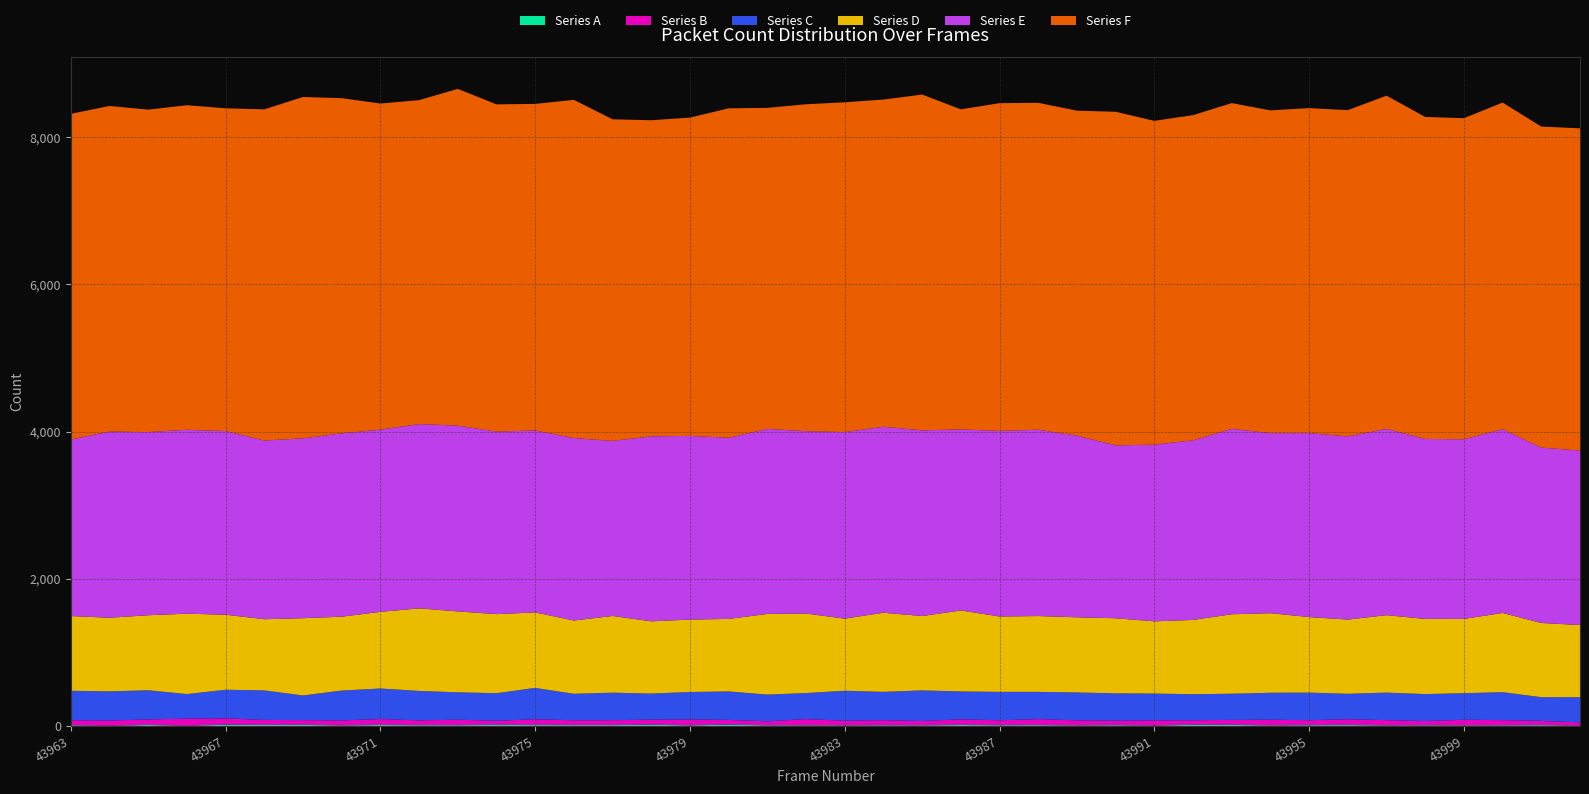

Reading right to left, extract all data points from this chart.

Series A: 5	12	9	8	9	8	13	11	8	15	16	6	11	8	12	11	14	9	10	8	9	9	18	9	17	12	12	13	15	11	11	14	8	15	14	17	4	14	4	10
Series B: 45	58	71	77	59	72	79	68	78	68	62	71	62	69	82	67	77	59	69	64	85	55	65	80	70	67	66	79	56	75	66	81	68	65	69	87	97	75	71	69
Series C: 341	322	380	361	366	374	346	375	366	356	354	364	371	379	370	386	379	416	385	407	354	363	387	373	354	374	360	426	375	372	400	415	406	335	401	389	333	397	396	400
Series D: 981	1008	1076	1009	1021	1052	1008	1026	1081	1079	1009	981	1020	1021	1030	1024	1100	1010	1075	980	1080	1096	985	984	981	1042	995	1025	1074	1099	1121	1041	1003	1050	967	1019	1092	1019	1000	1015
Series E: 2370	2382	2496	2440	2445	2530	2488	2499	2446	2519	2440	2400	2349	2467	2531	2521	2459	2523	2526	2534	2477	2513	2461	2495	2513	2378	2479	2472	2479	2524	2504	2475	2491	2443	2427	2495	2498	2488	2529	2398
Series F: 4377	4361	4437	4362	4374	4527	4432	4415	4384	4425	4417	4399	4531	4415	4441	4452	4348	4561	4445	4480	4441	4361	4475	4324	4294	4369	4594	4436	4446	4574	4400	4430	4553	4637	4499	4384	4409	4380	4423	4424